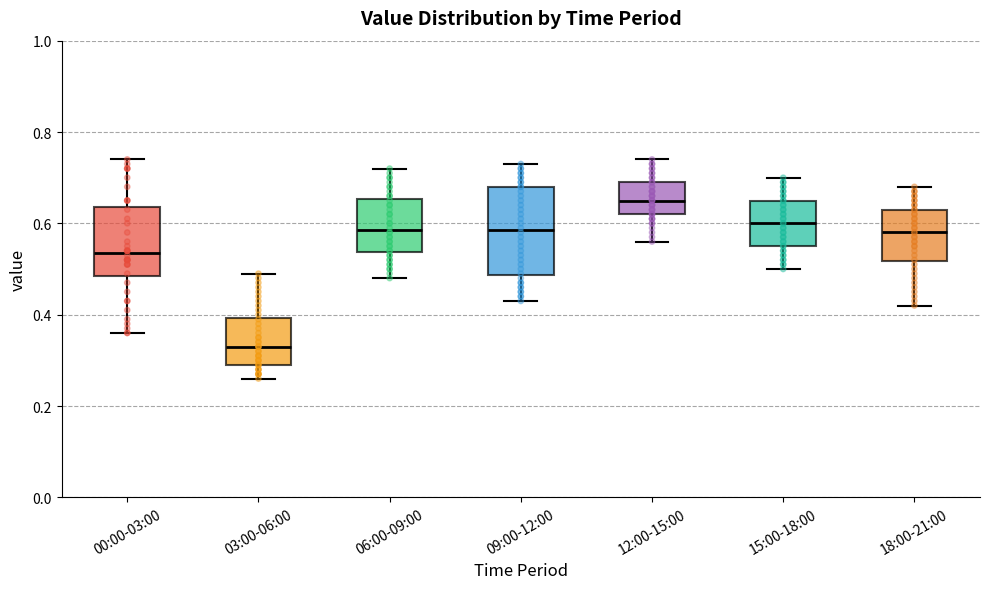

Which box has the lowest median line?

03:00-06:00